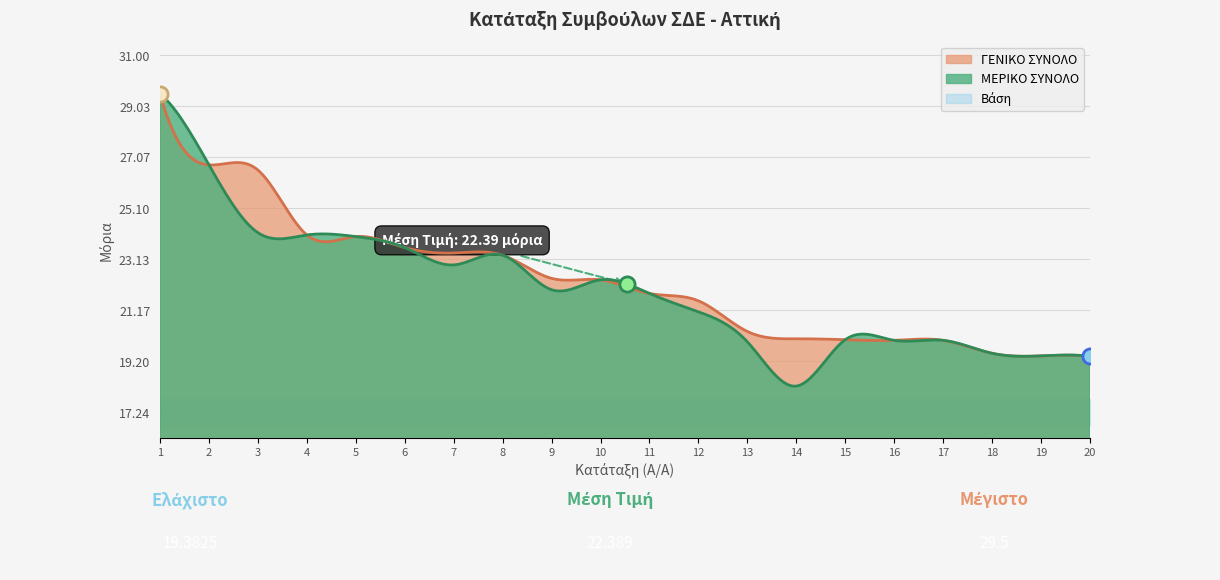

What is the maximum value for ΜΕΡΙΚΟ ΣΥΝΟΛΟ?

29.5